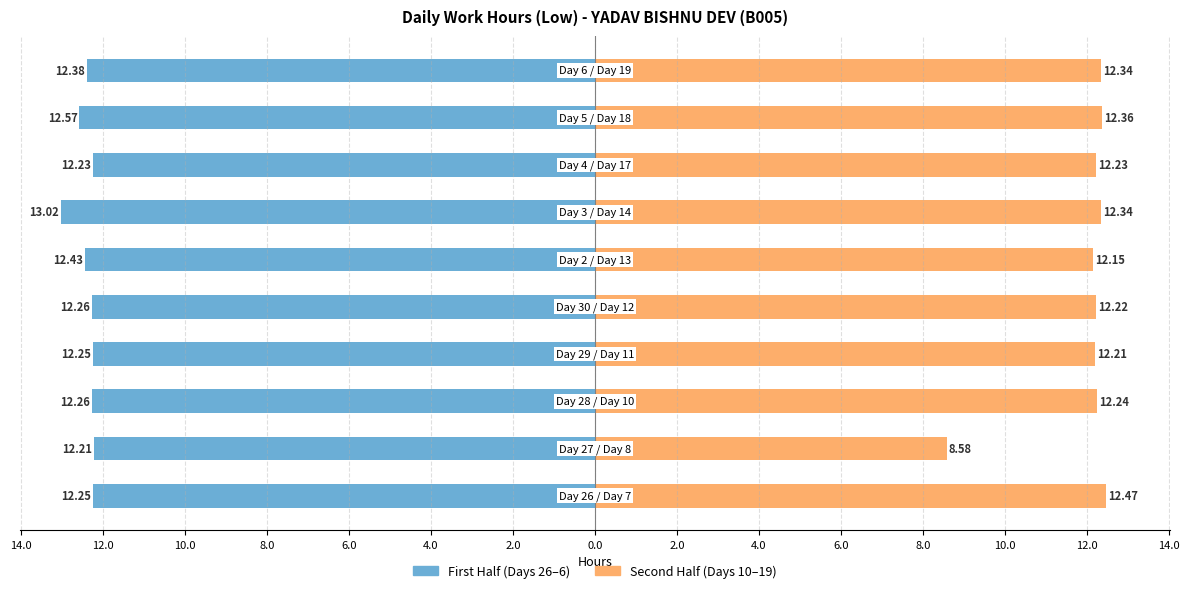

How many distinct data groups are displayed?

2